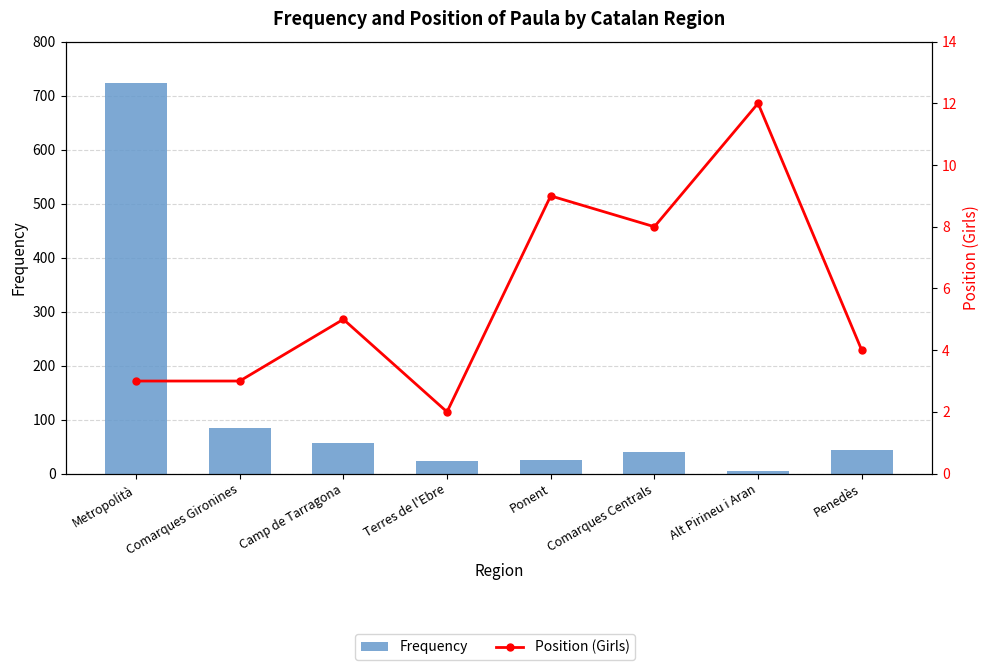

Rank the categories by Frequency value from lowest to highest.

Alt Pirineu i Aran, Terres de l'Ebre, Ponent, Comarques Centrals, Penedès, Camp de Tarragona, Comarques Gironines, Metropolità